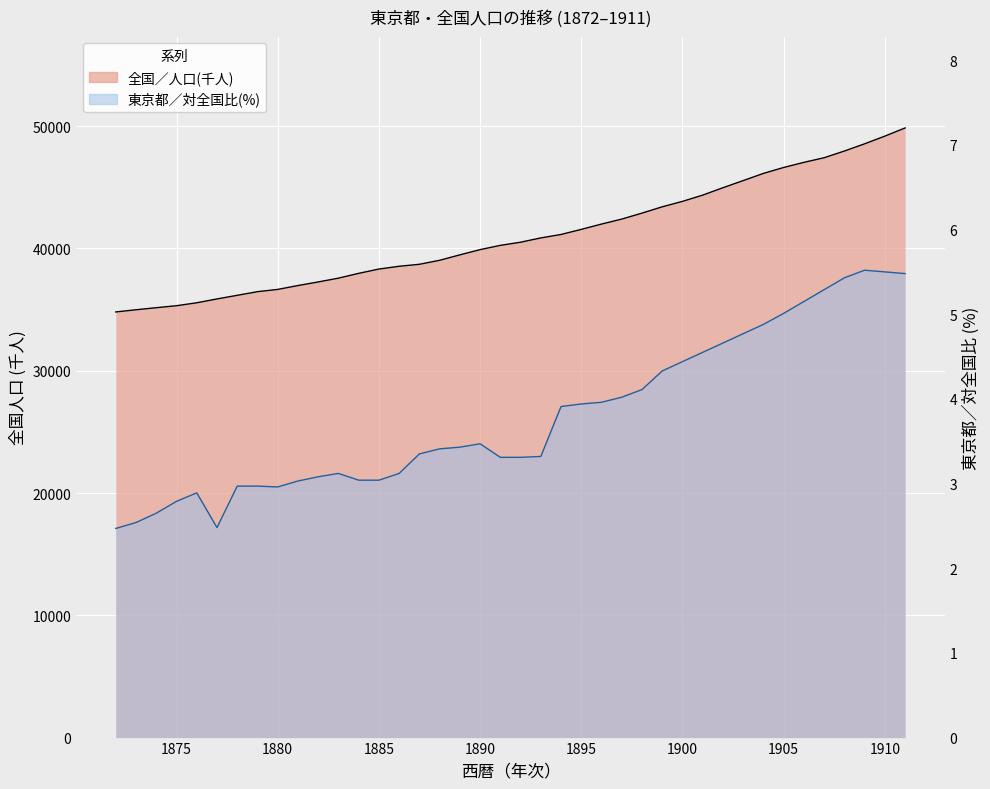

Which category has the highest value across all series?

1911